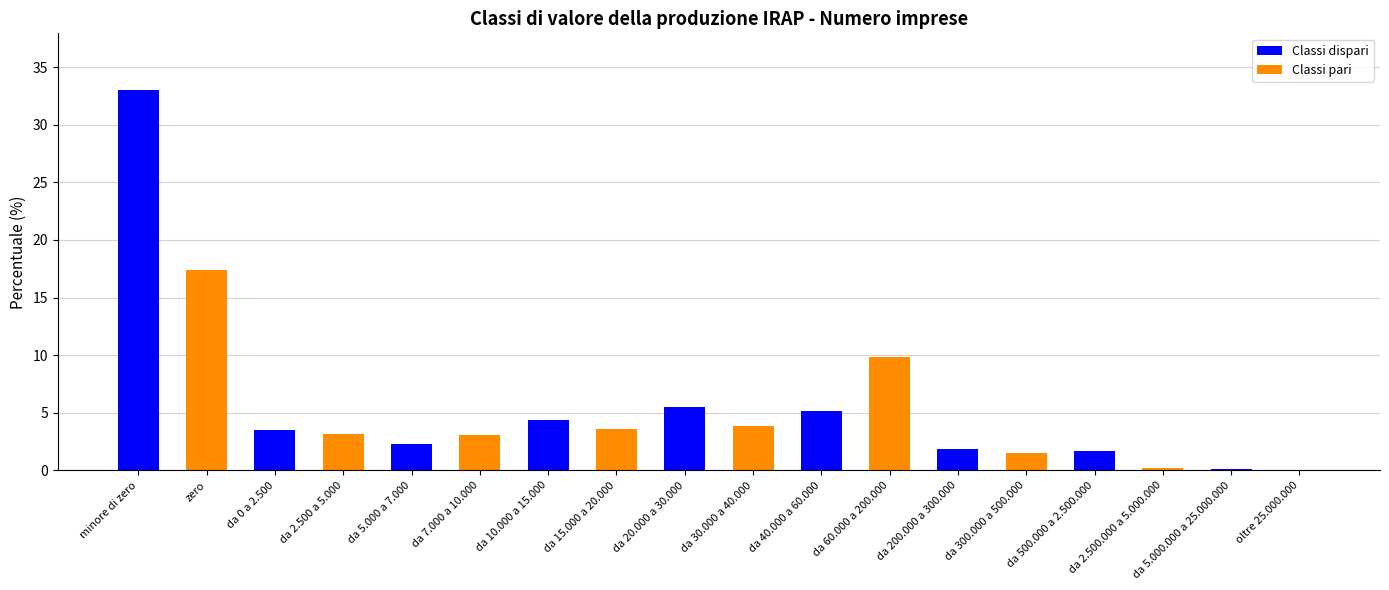

How many data points does each series have?

18